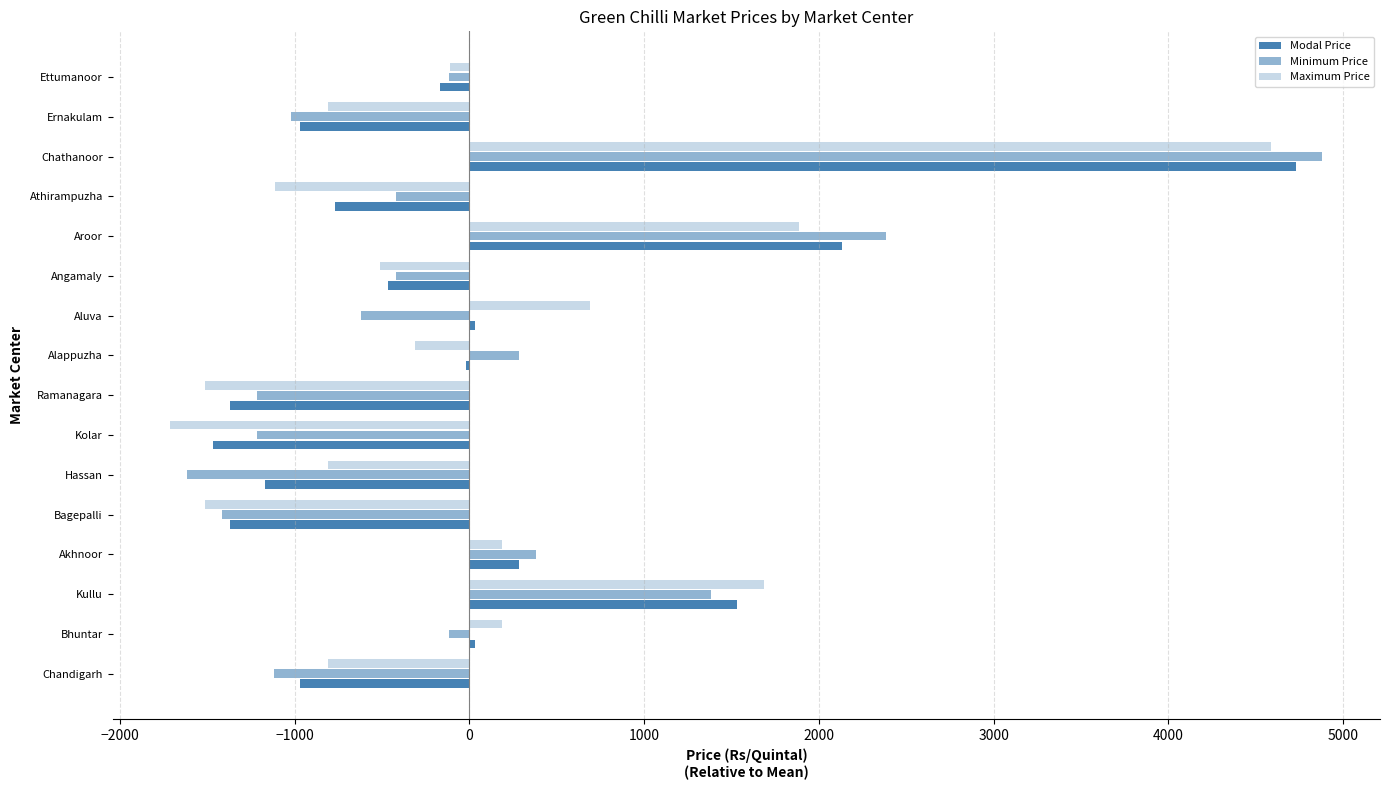

What is the value of the Maximum Price bar at the 4th from the left?

187.5